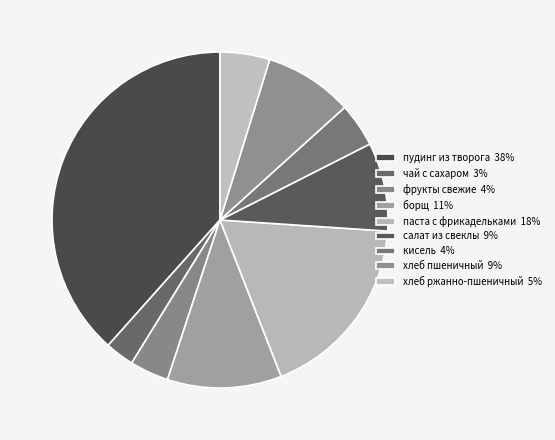

How many slices are in this pie chart?

9